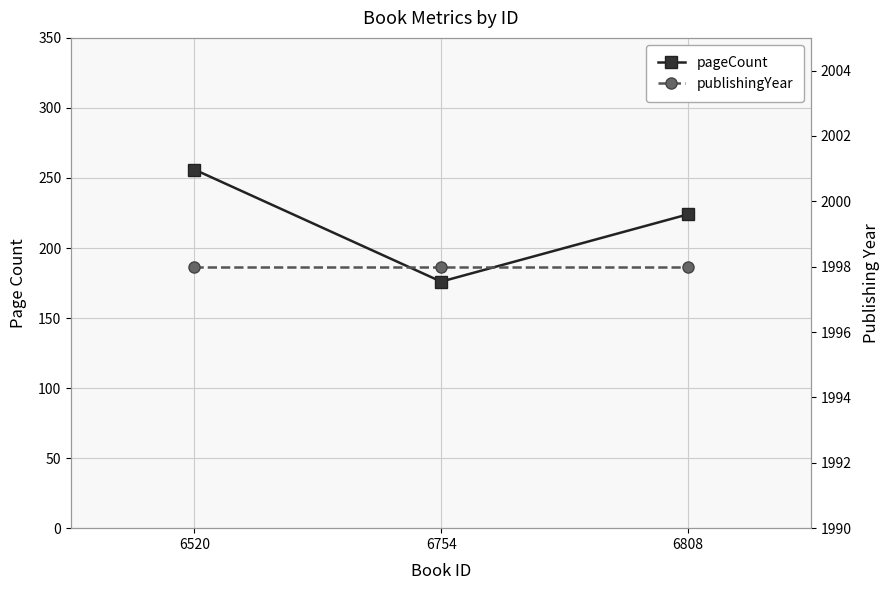

List the series in order of their overall mean, highest first.

publishingYear, pageCount